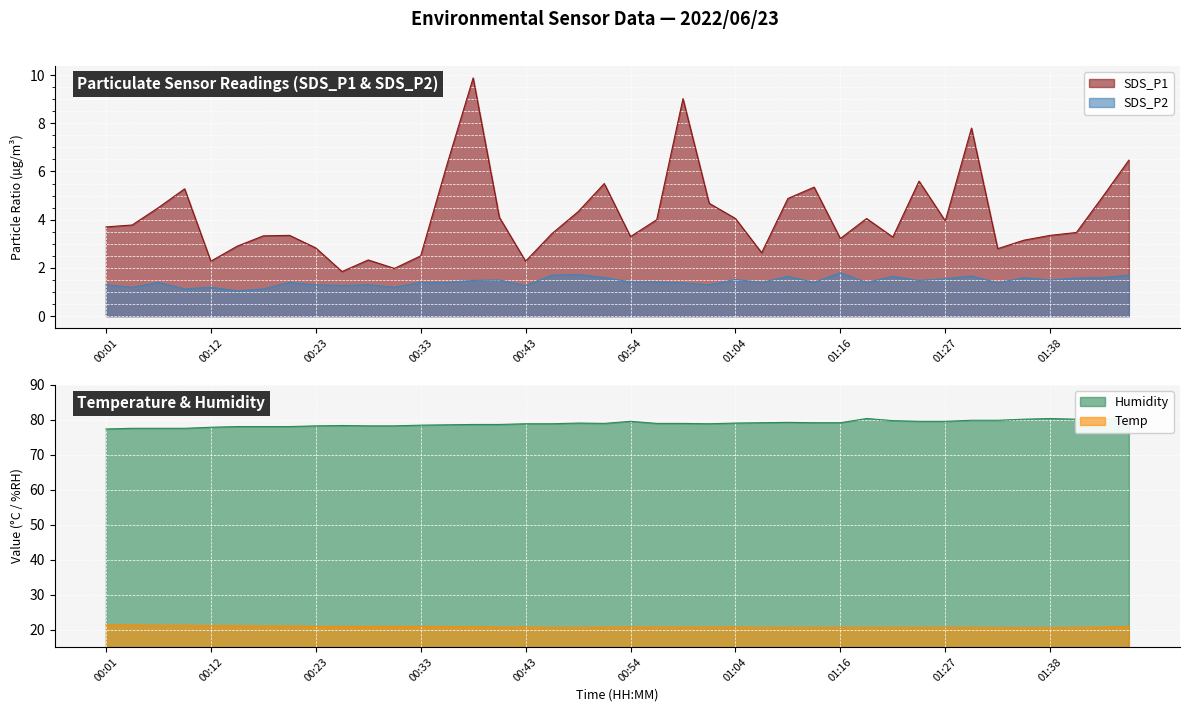

What are all the series names shown in the legend?

SDS_P1, SDS_P2, Temp, Humidity